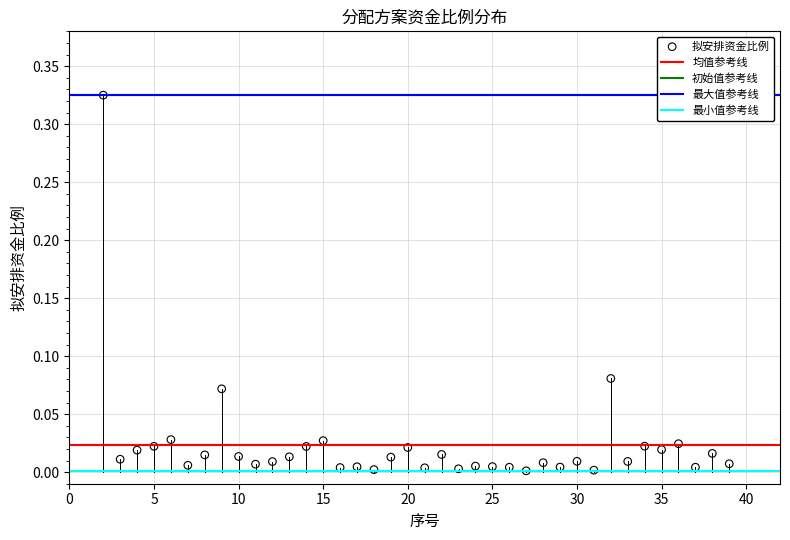

What is the range of X values (max minus min)?

37.0